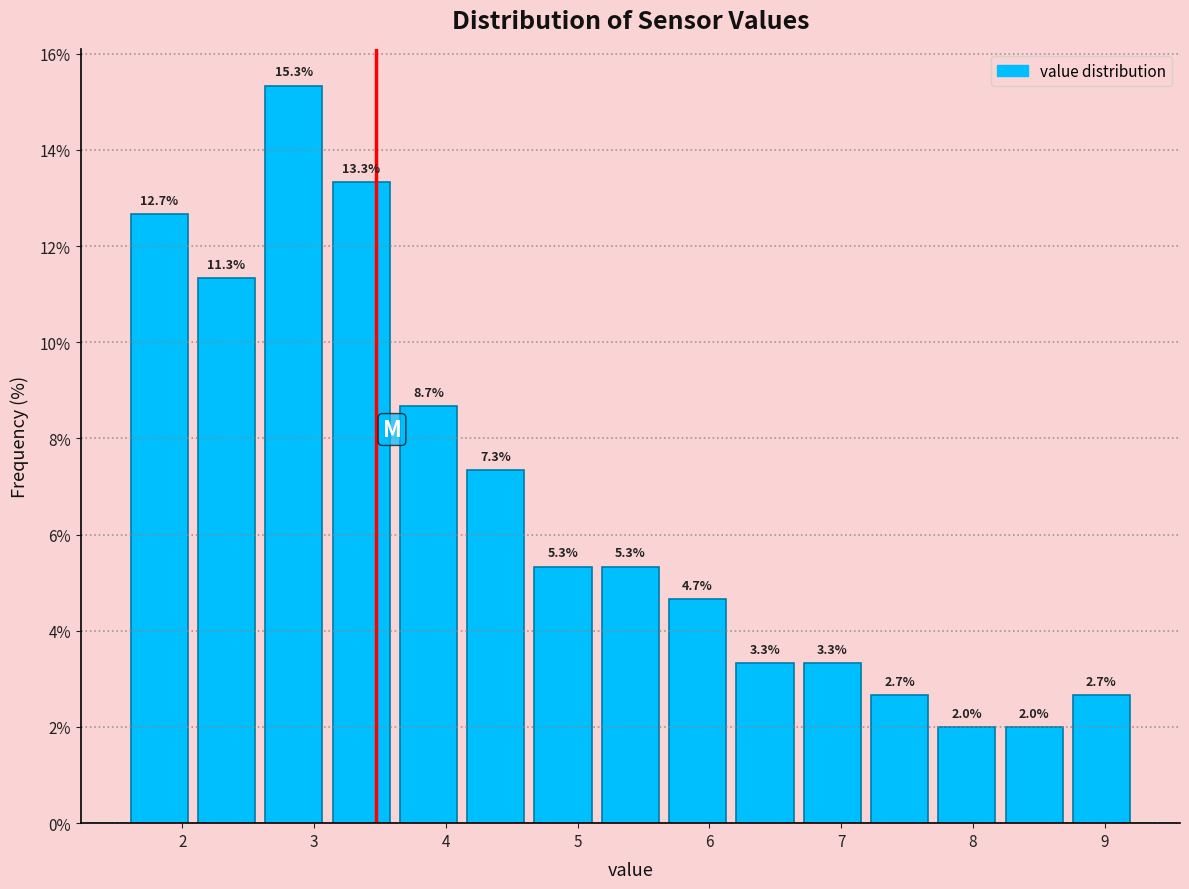

Reading left to right, list every bar in this chart as the range it spans on the x-axis followed by its height. The bar edges are not printed on the chart, so give them approximately, as read against the axis.

1.6 to 2.1: 12.7
2.1 to 2.6: 11.3
2.6 to 3.1: 15.3
3.1 to 3.6: 13.3
3.6 to 4.1: 8.7
4.1 to 4.6: 7.3
4.6 to 5.1: 5.3
5.1 to 5.7: 5.3
5.7 to 6.2: 4.7
6.2 to 6.7: 3.3
6.7 to 7.2: 3.3
7.2 to 7.7: 2.7
7.7 to 8.2: 2.0
8.2 to 8.7: 2.0
8.7 to 9.2: 2.7